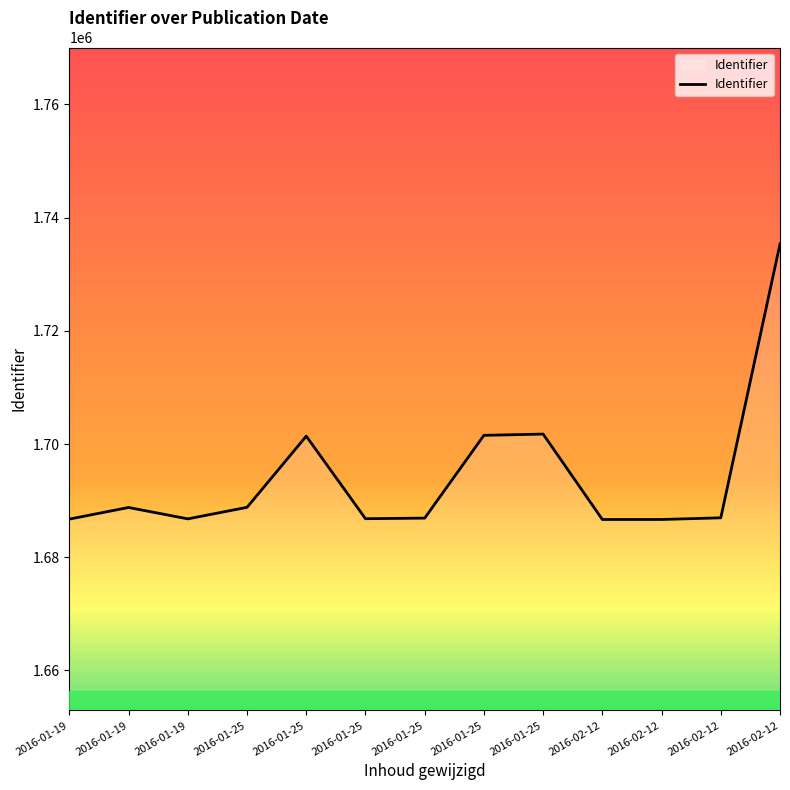

True or false: the data shows 2792371 at 2016-01-25.

False